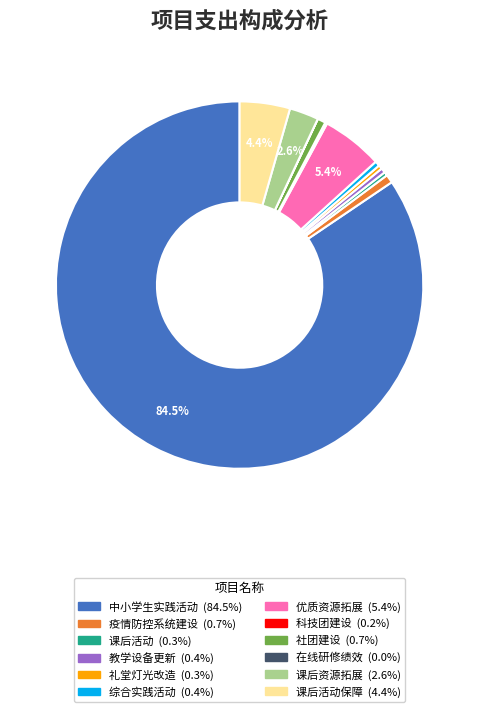

Does any single category account for the majority?

Yes